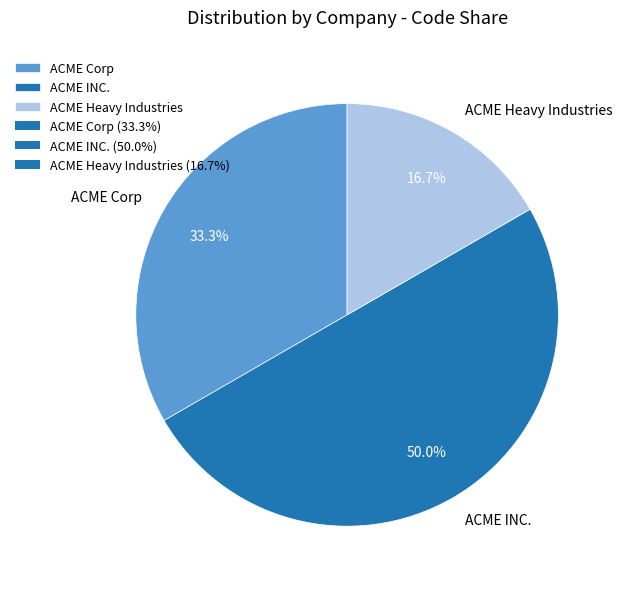

To the nearest percent, what is the difference between the ACME Heavy Industries and ACME Corp slice percentages?

17%